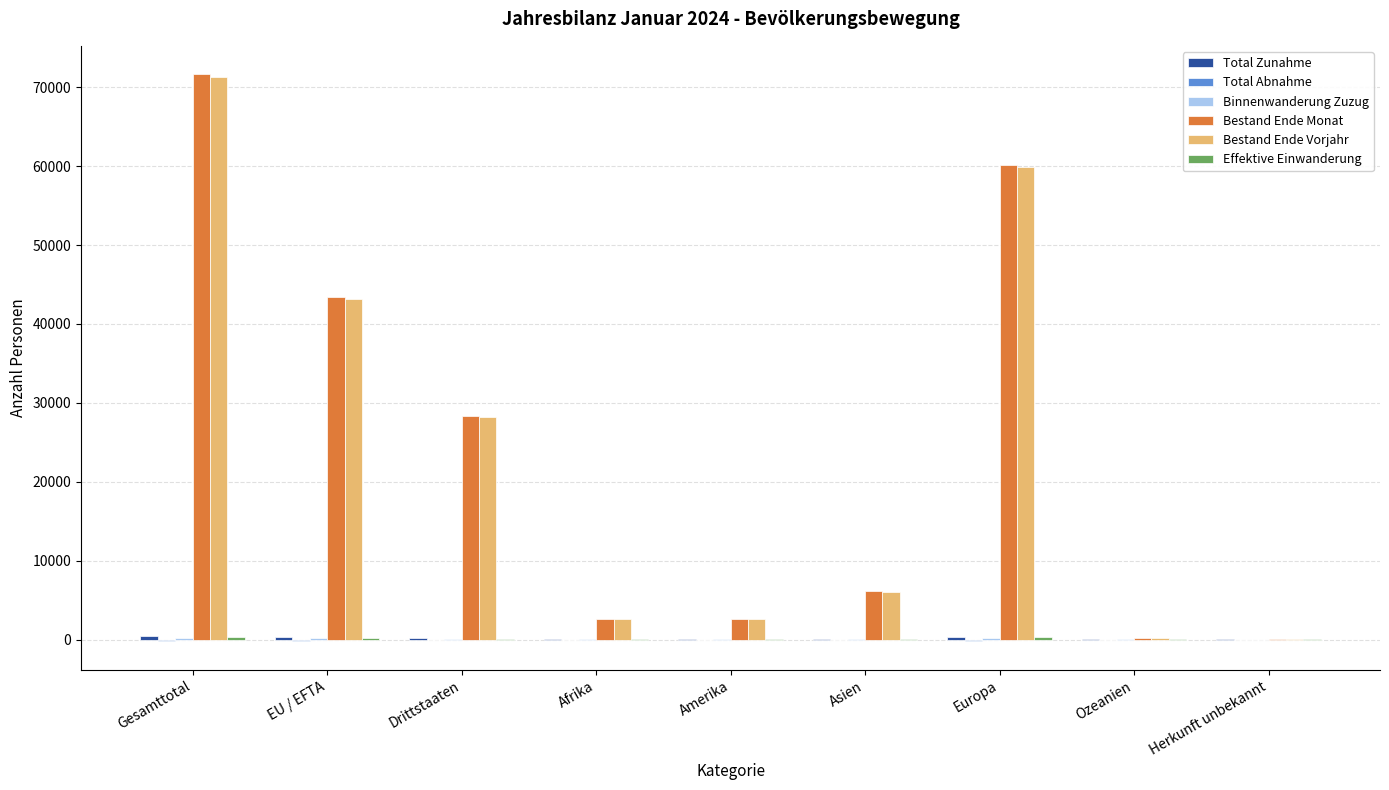

Which series changed the most between Gesamttotal and Amerika?

Bestand Ende Monat